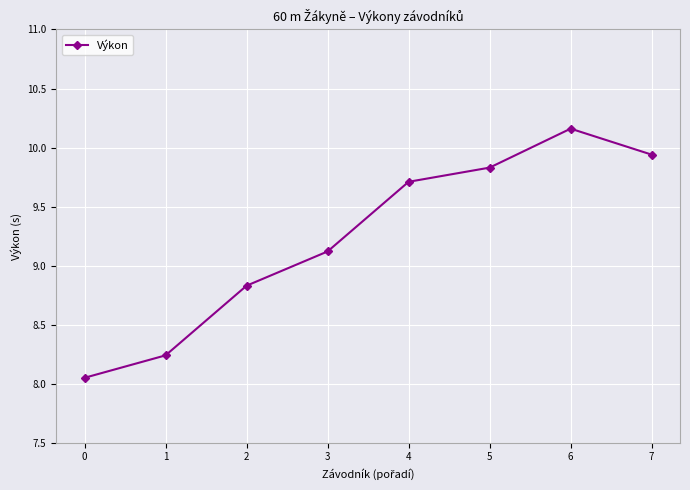

List the labels in order of value, largest first.

6, 7, 5, 4, 3, 2, 1, 0